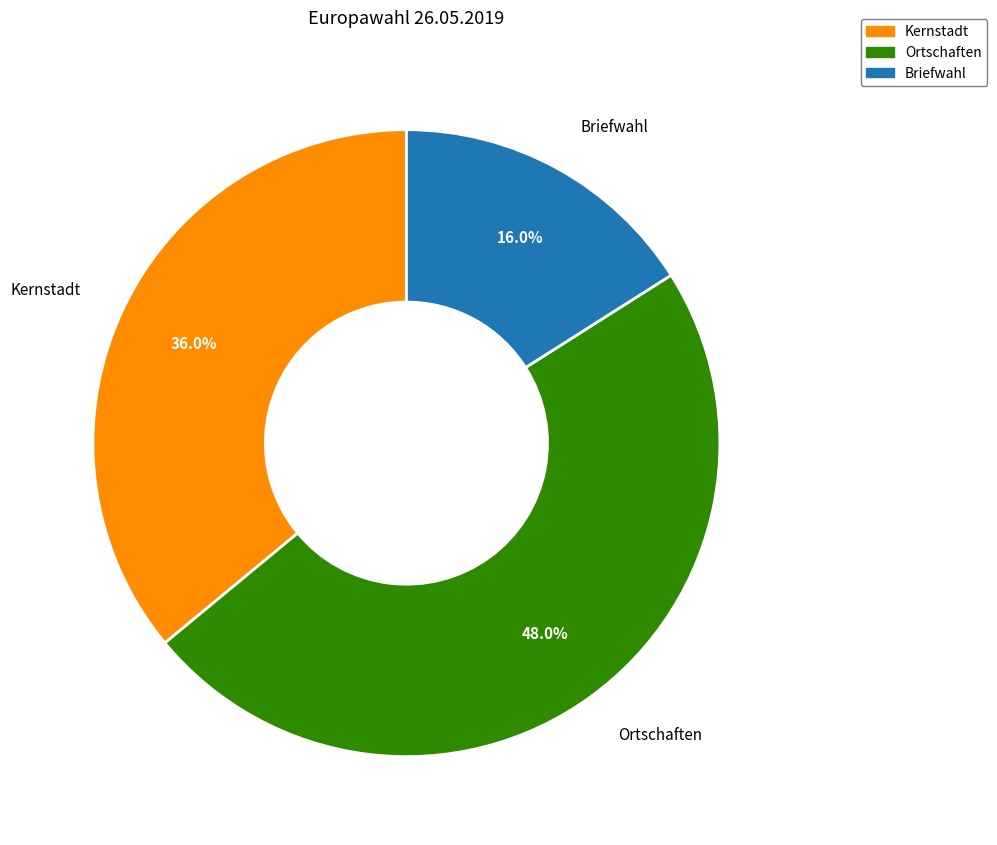

How many slices are in this pie chart?

3